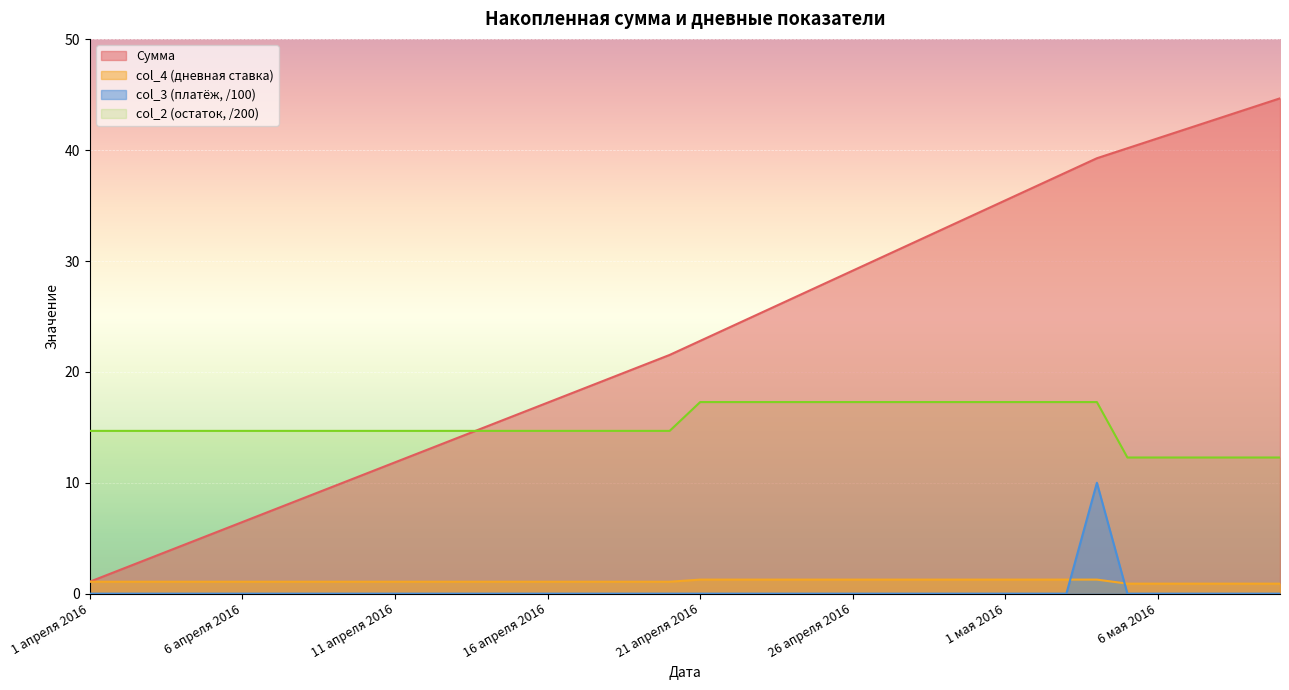

How many positive values does the col_3 series have?

1